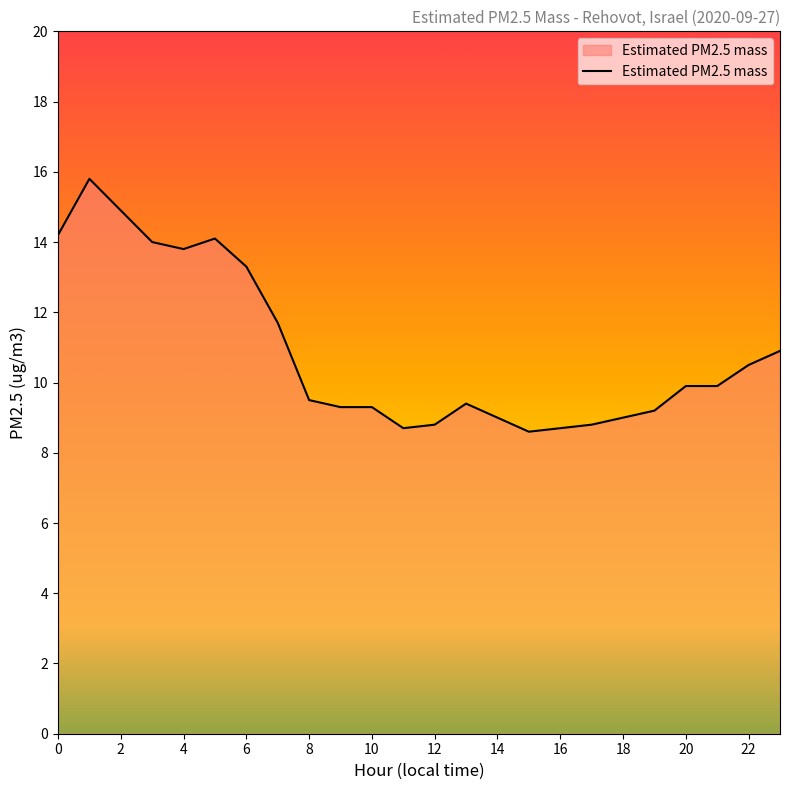

What is the maximum value shown in the chart?

15.8